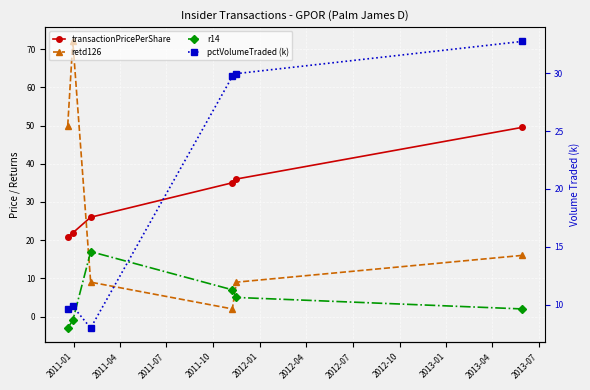

True or false: transactionPricePerShare and r14 intersect in this chart.

False